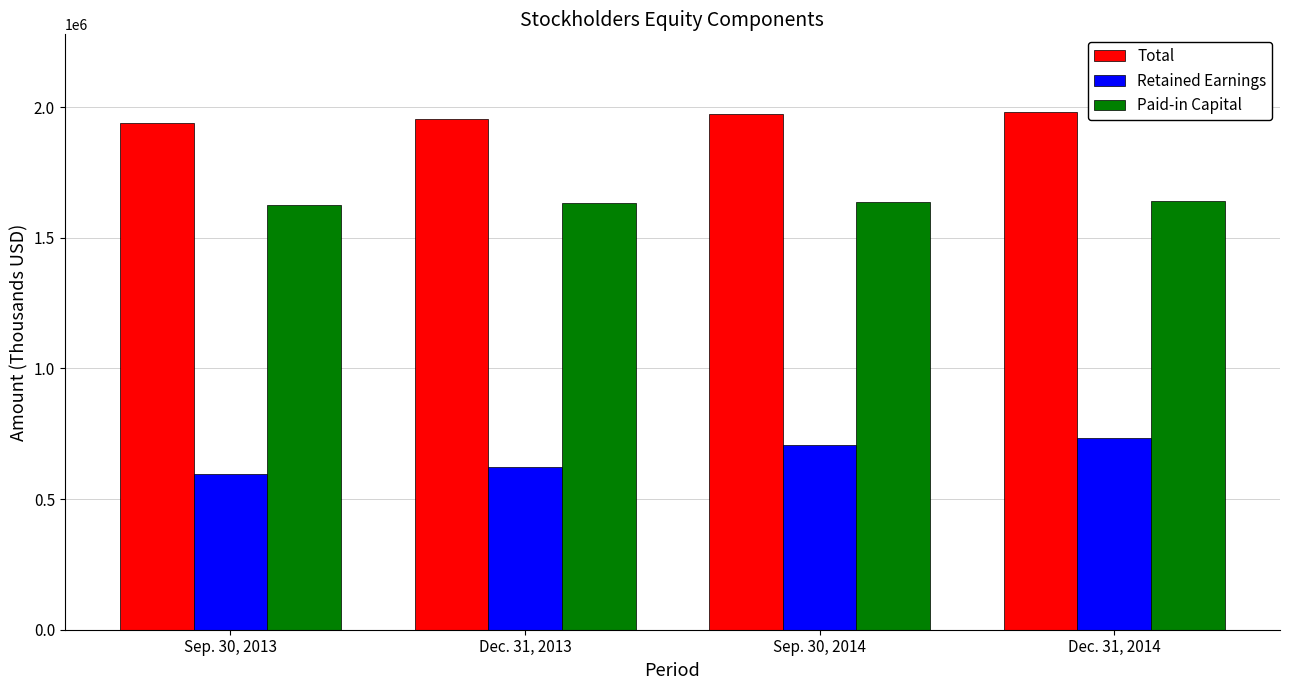

What are all the series names shown in the legend?

Total, Retained Earnings, Paid-in Capital